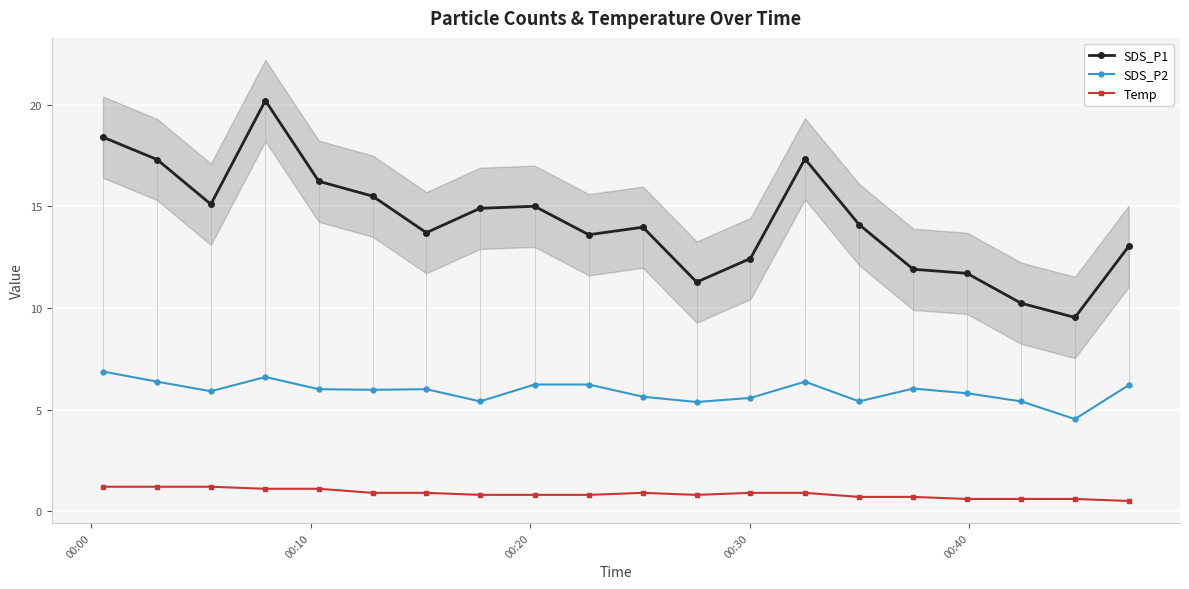

What is the highest value of the SDS_P1 series?

20.2